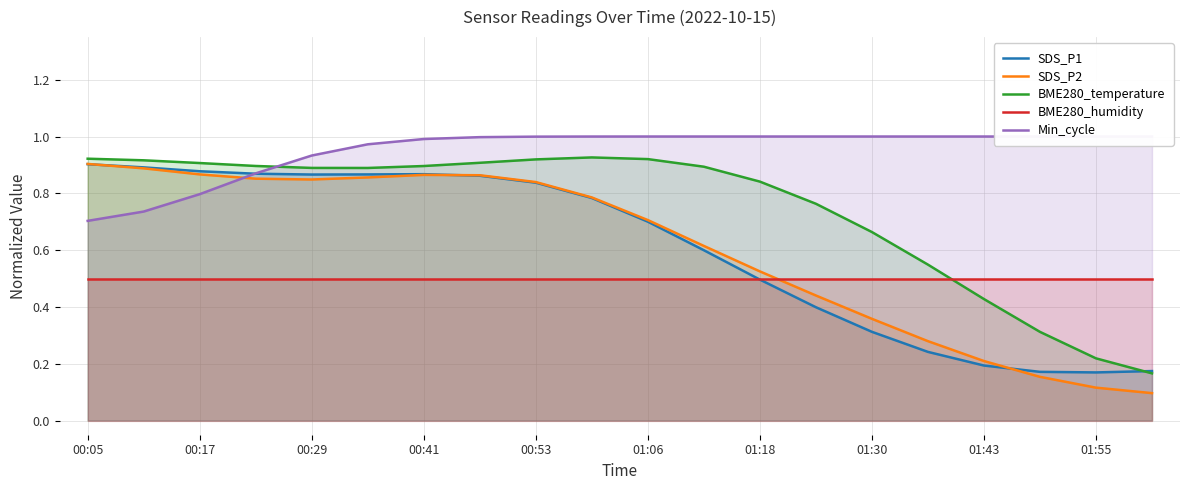

True or false: BME280_temperature has a value of 0.9 at 00:41.

True